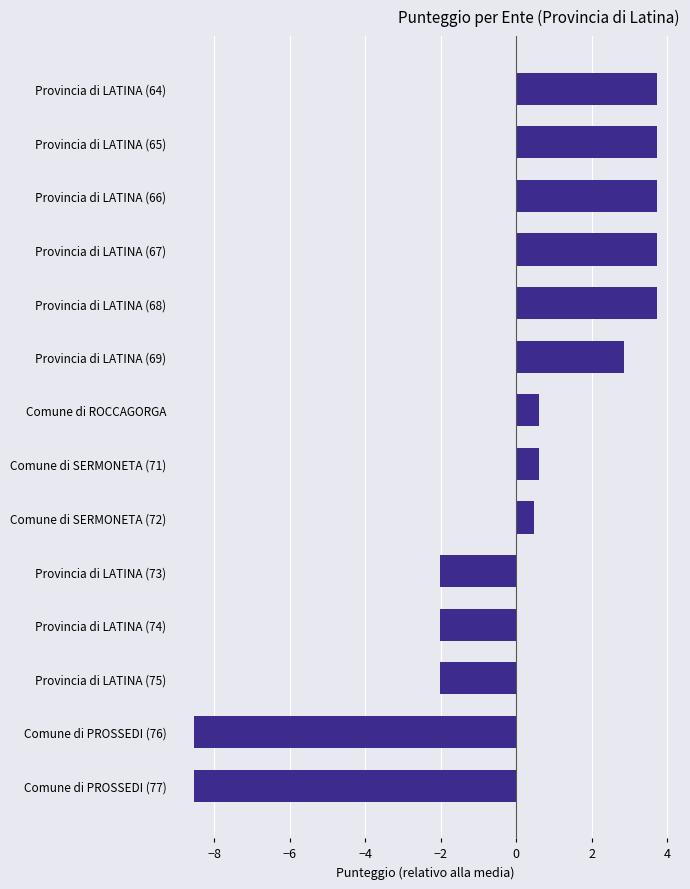

Is it true that the value at Provincia di LATINA (64) is 3.7?

True